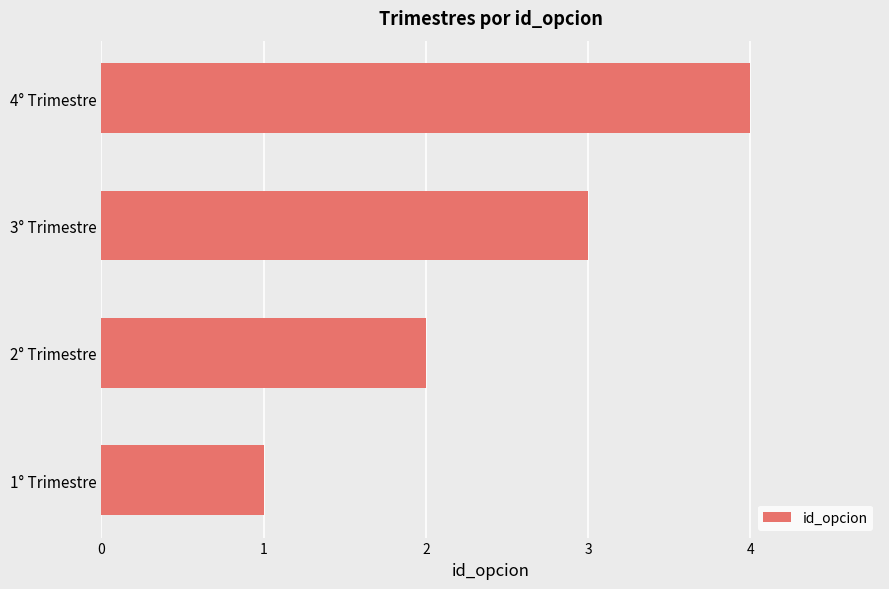

The chart shows a value of 0 at 1° Trimestre. True or false?

False